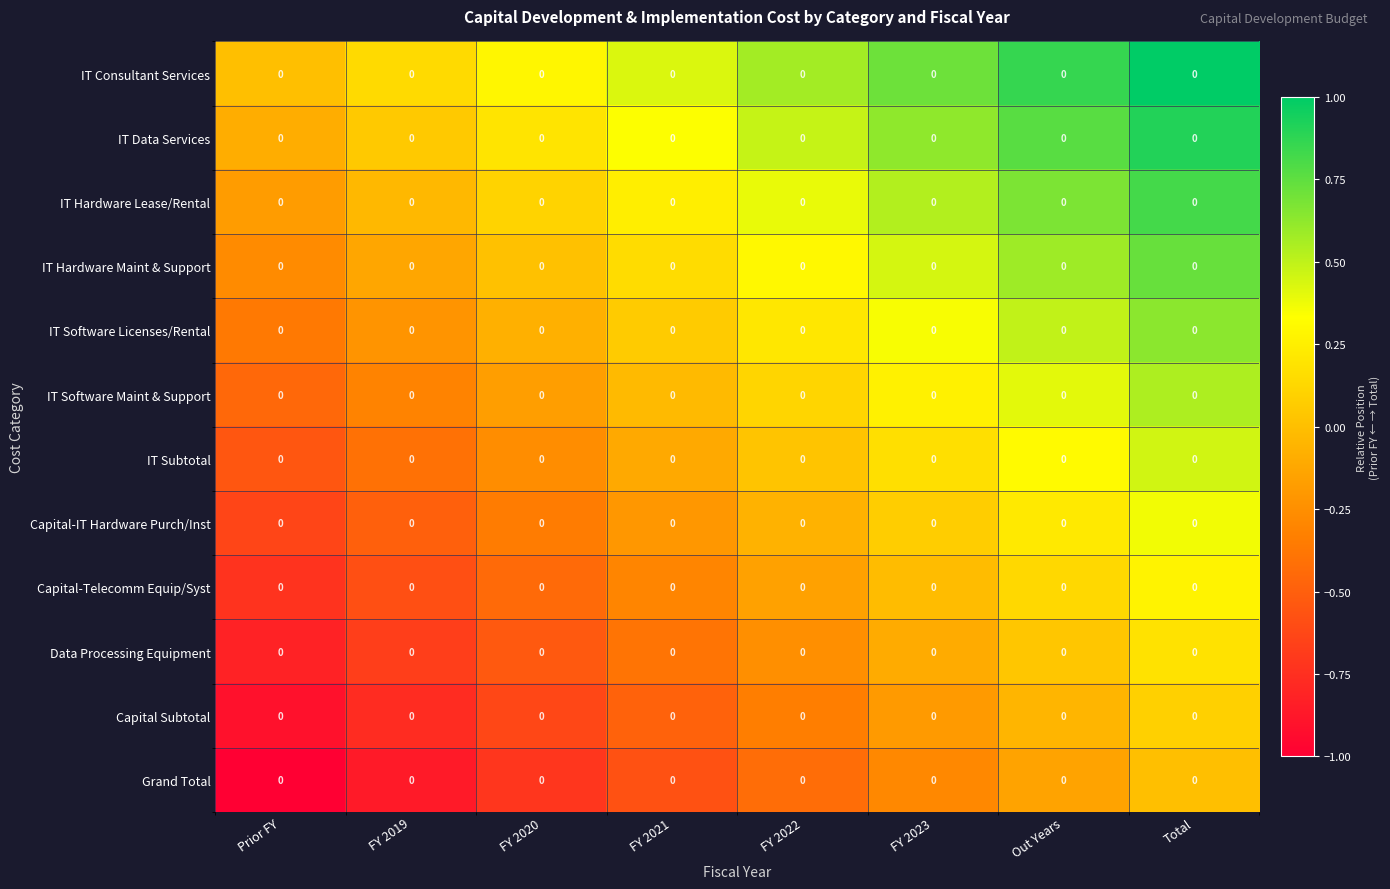

How many distinct data groups are displayed?

12